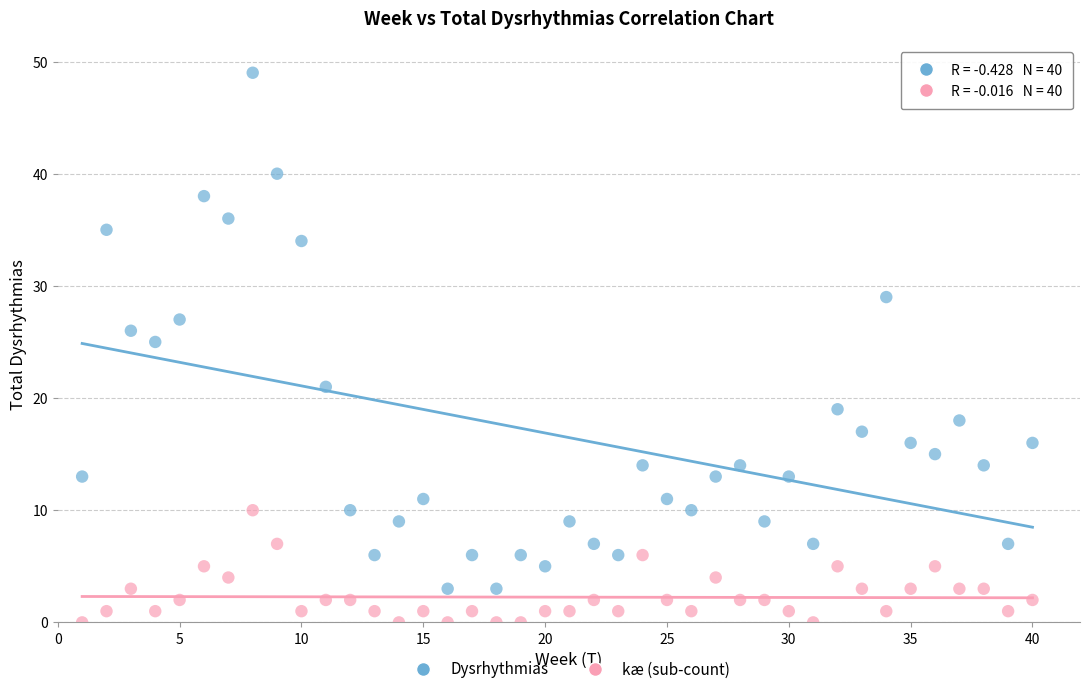

Across all data points, what is the range of X values (max minus min)?

39